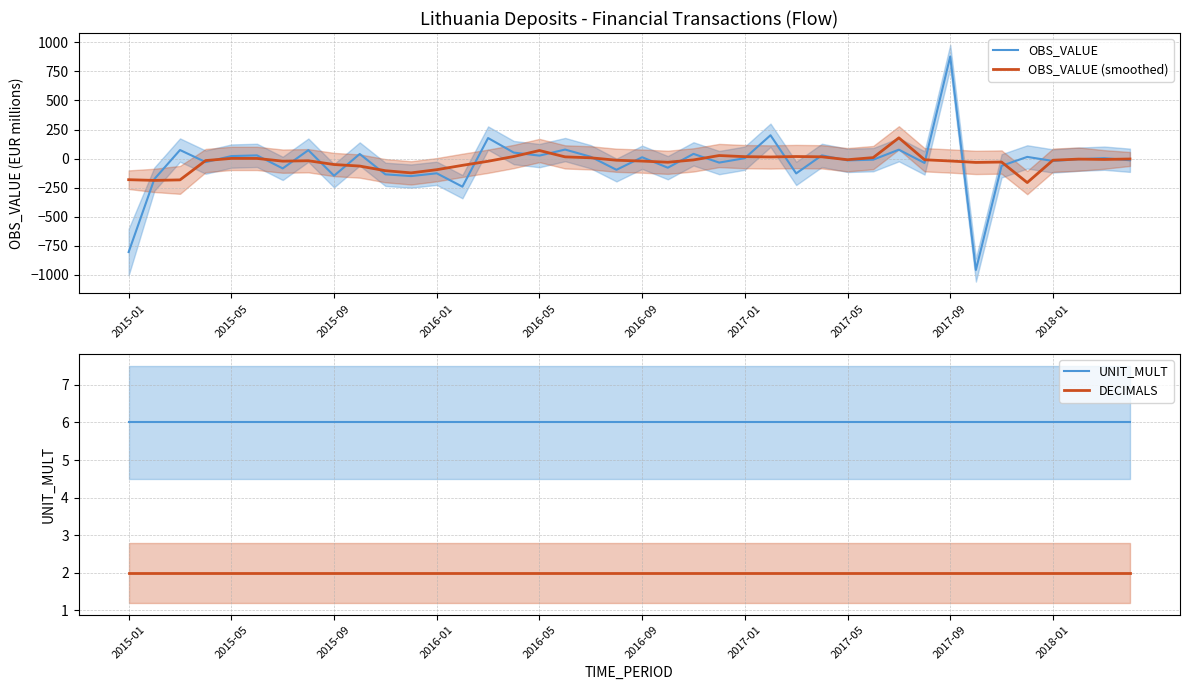

How many lines are shown in the chart?

4